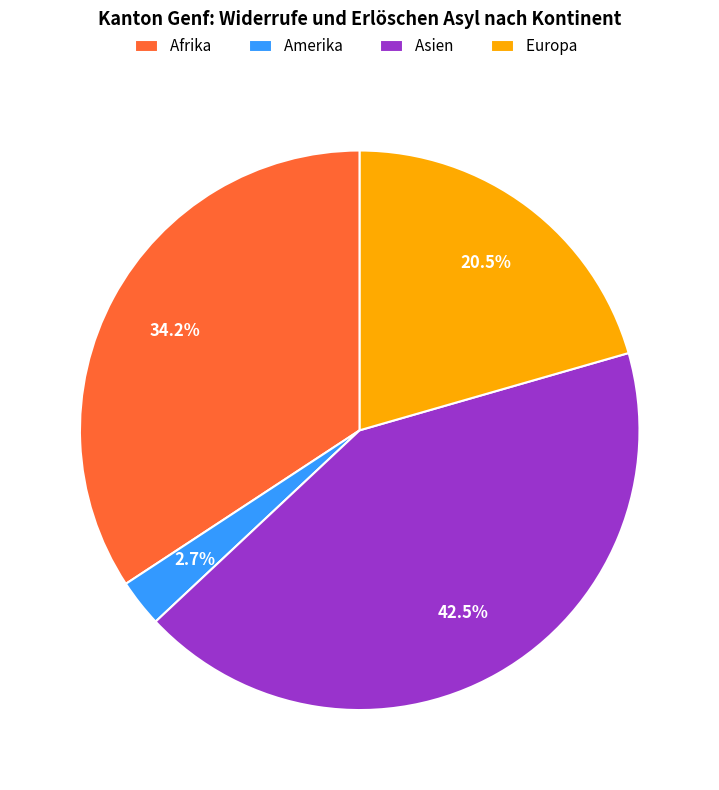

How many segments does this pie chart have?

4